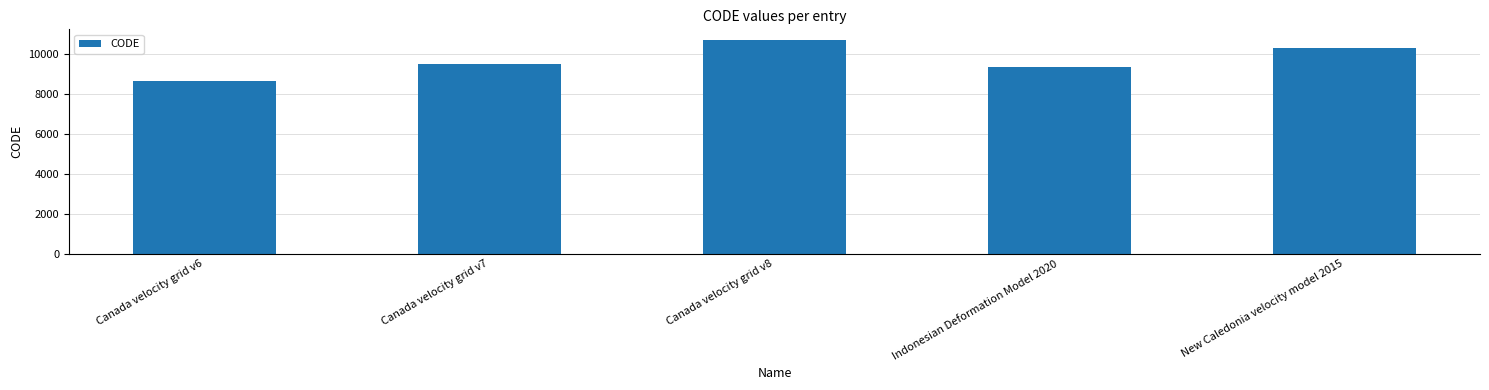

Count the number of categories in the chart.

5